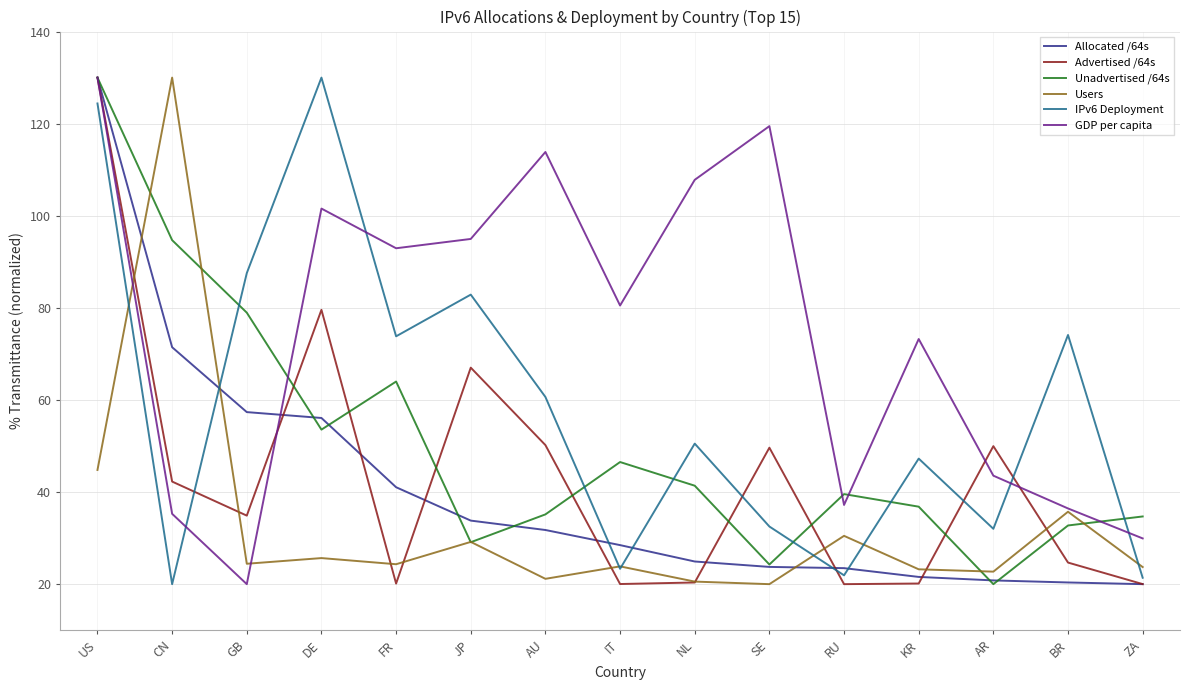

What position from the left is CN?

2